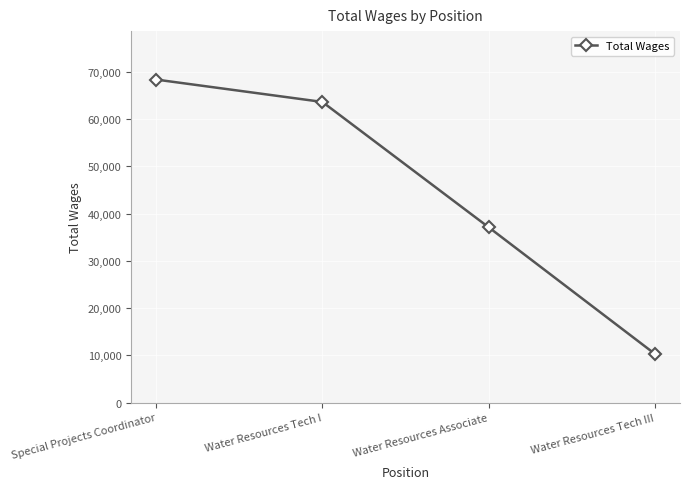

What is the difference between the values at Special Projects Coordinator and Water Resources Tech I?

4737